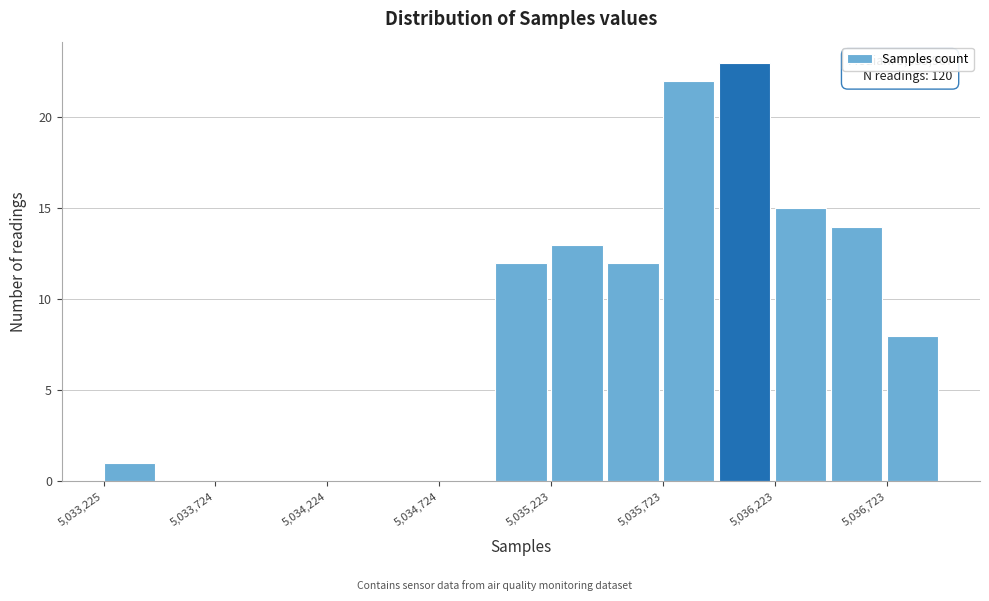

Which range on the x-axis has the tallest bar?

5035950 to 5036200